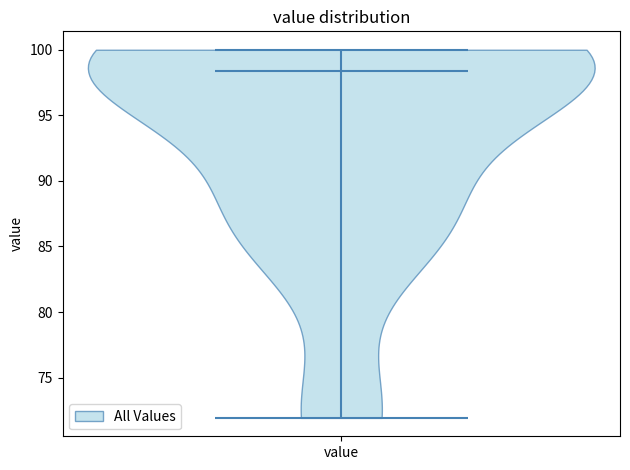

Read this violin plot against the y-axis: where its median line is, and the lowest and highest points the violin reaches. The values are not printed on the chart, so give them approximately, as read against the axis.

median line 98.5, lowest point 72.0, highest point 100.0